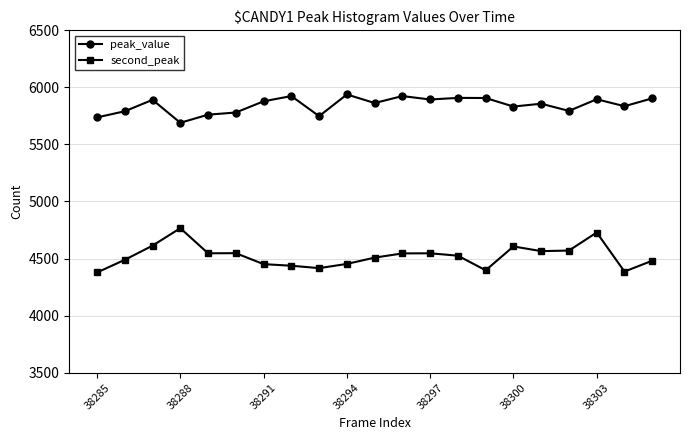

What is the sum of all second_peak values?

94953